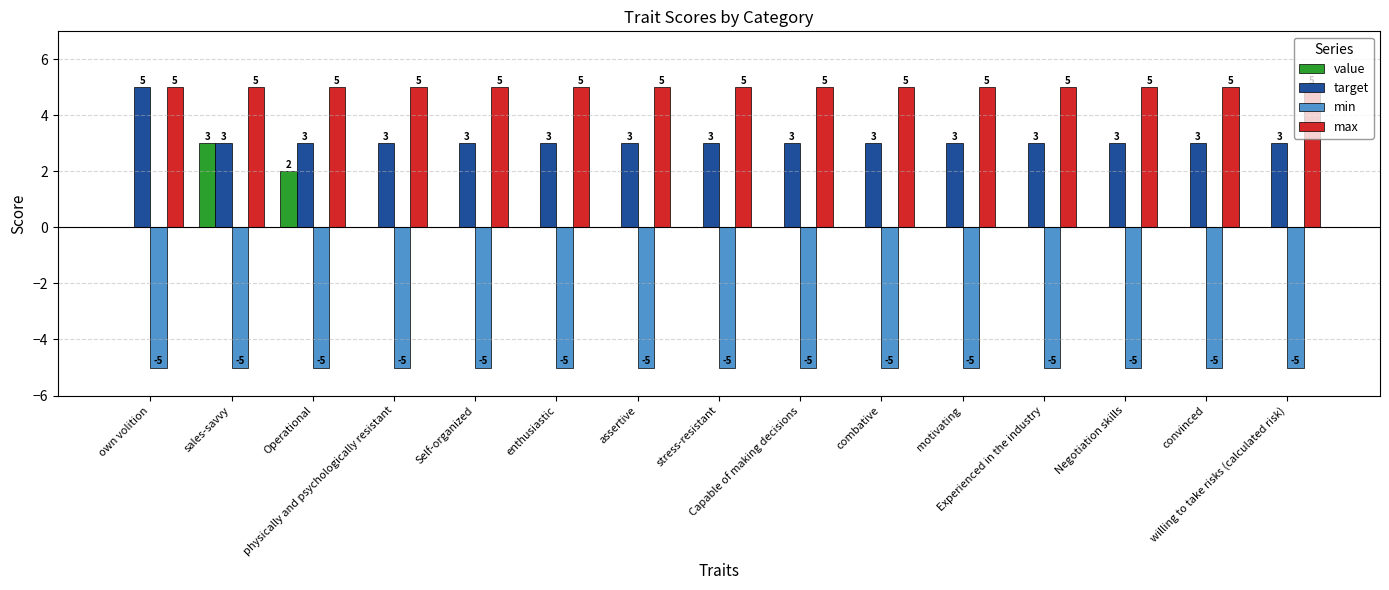

Which series has the largest total across all categories?

max